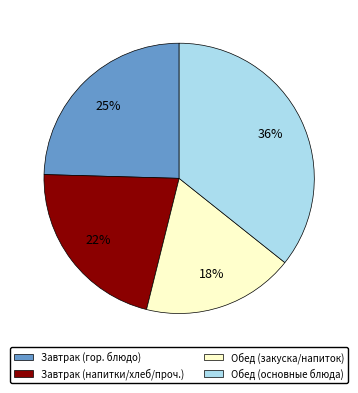

Is there any slice that represents more than half of the pie?

No